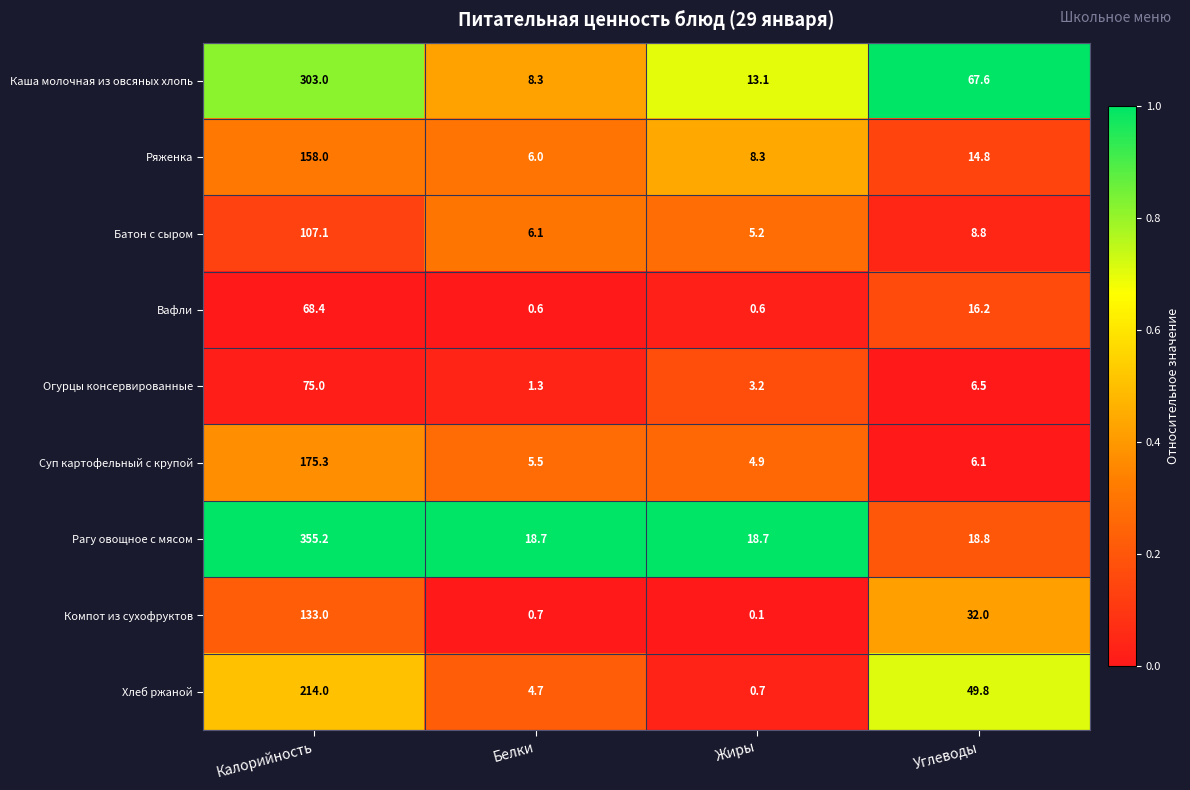

Which series has the widest spread of values?

Рагу овощное с мясом